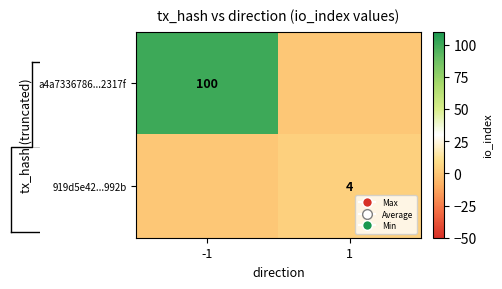

The value of a4a7336786...2317f at -1 is 65. True or false?

False